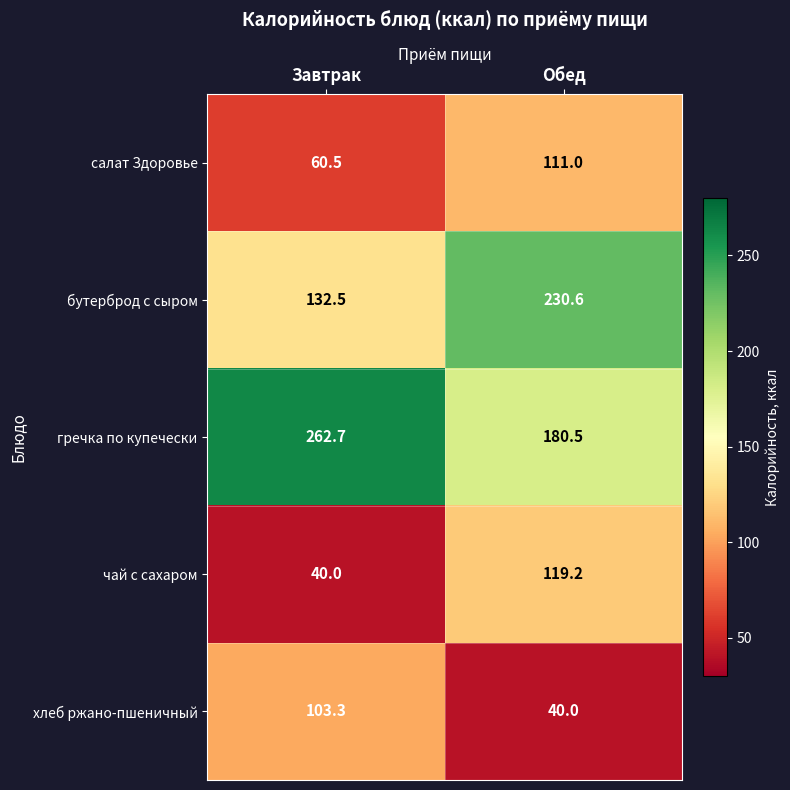

What is the greatest value displayed?

262.7